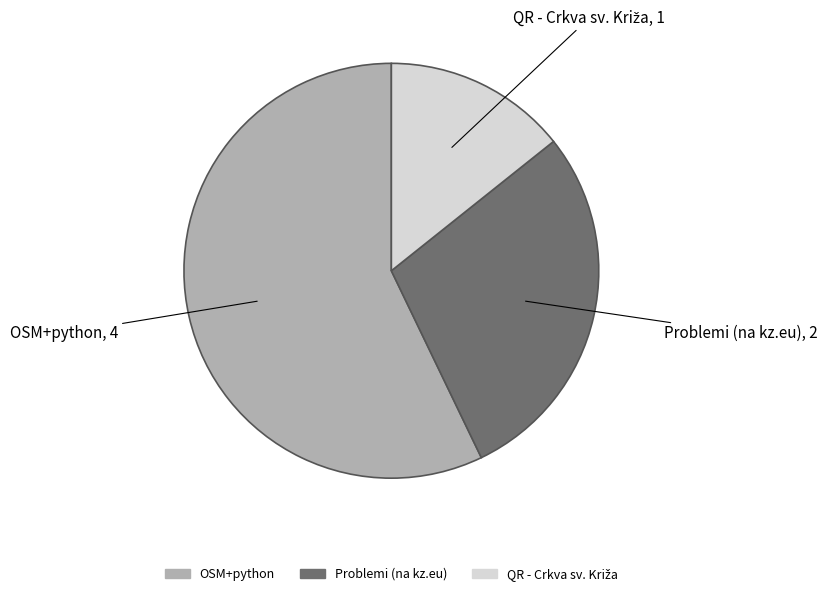

The Problemi (na kz.eu) slice represents 29% of the pie. True or false?

True